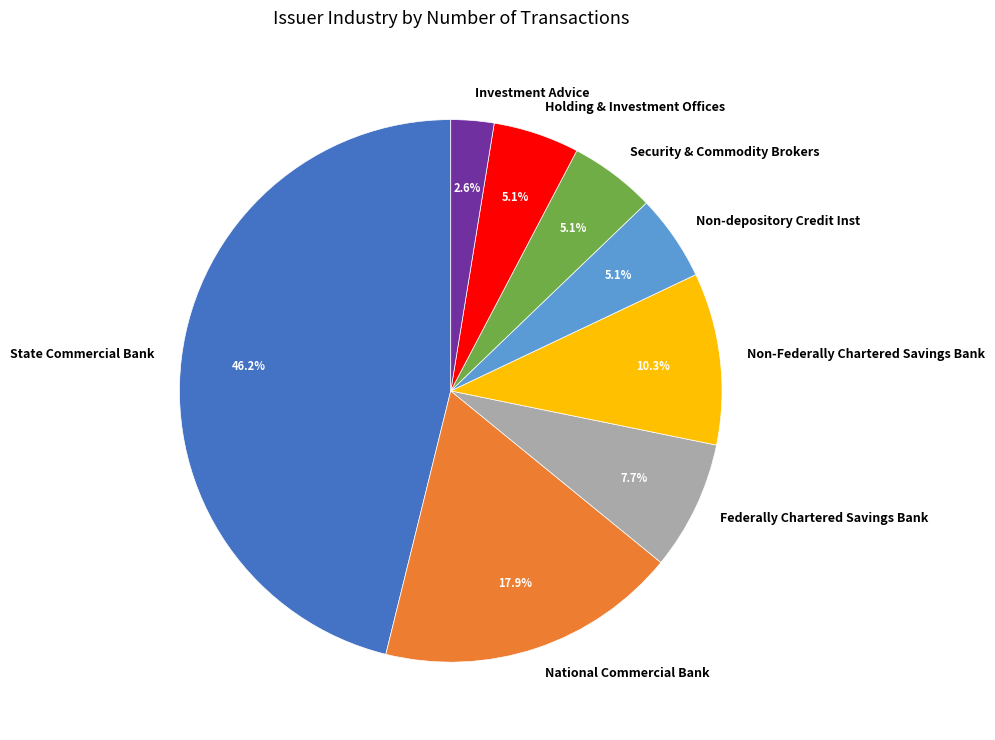

To the nearest percent, what is the average slice percentage?

12%